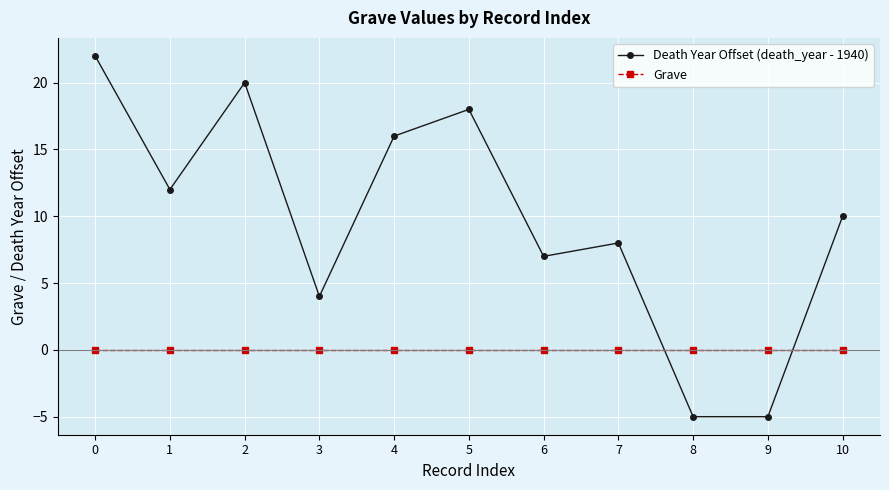

Which series ends up on top after the final intersection of Death Year Offset (death_year - 1940) and Grave?

Death Year Offset (death_year - 1940)